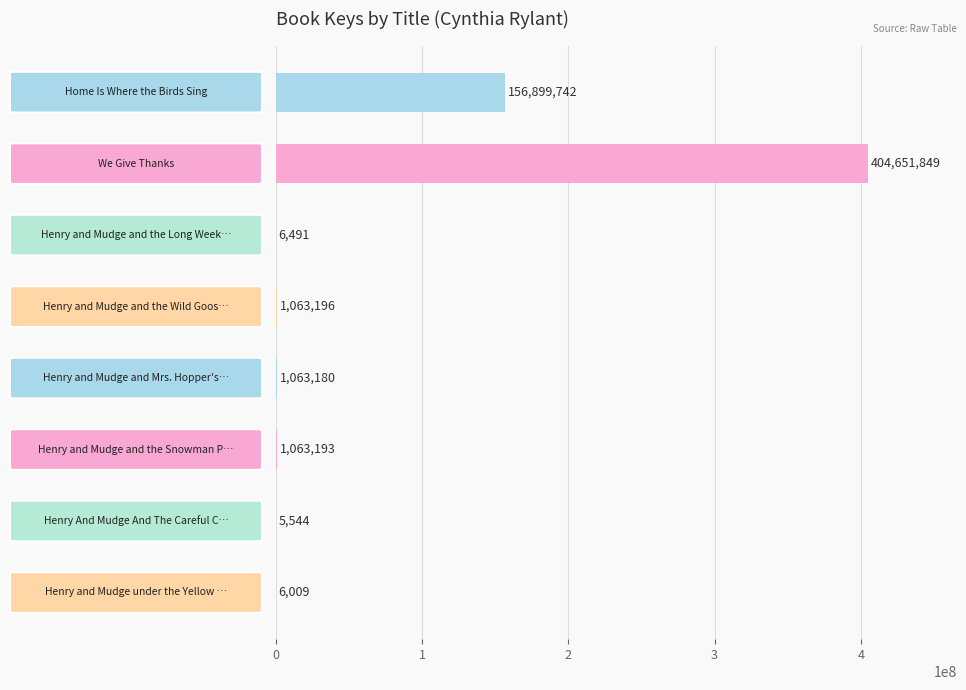

What is the maximum value shown in the chart?

404651849